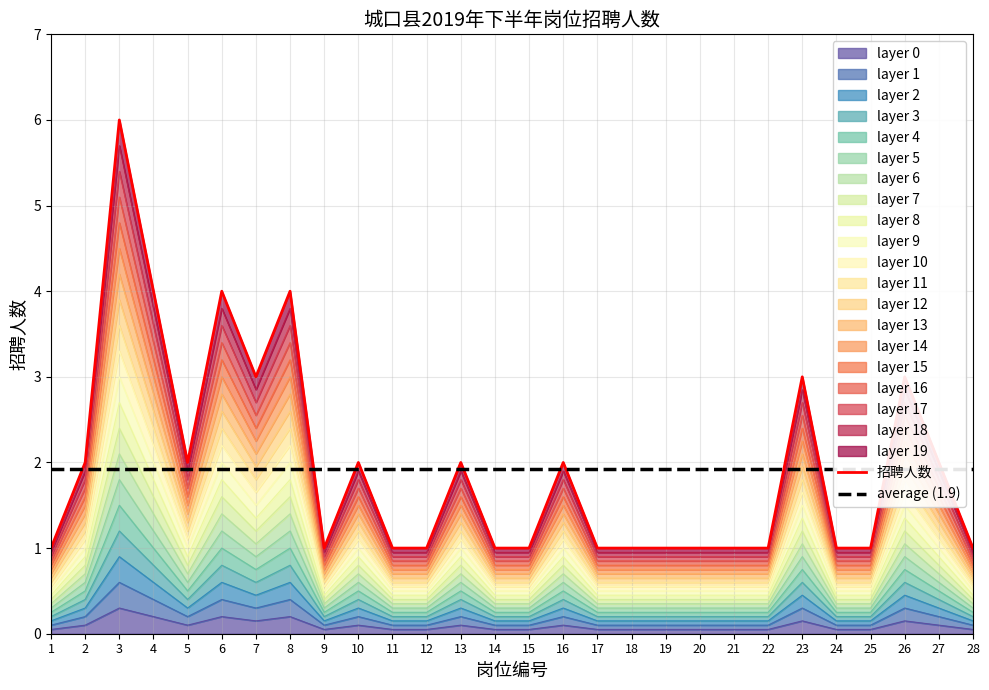

How many intersections are there between 招聘人数 and average (1.9)?

12